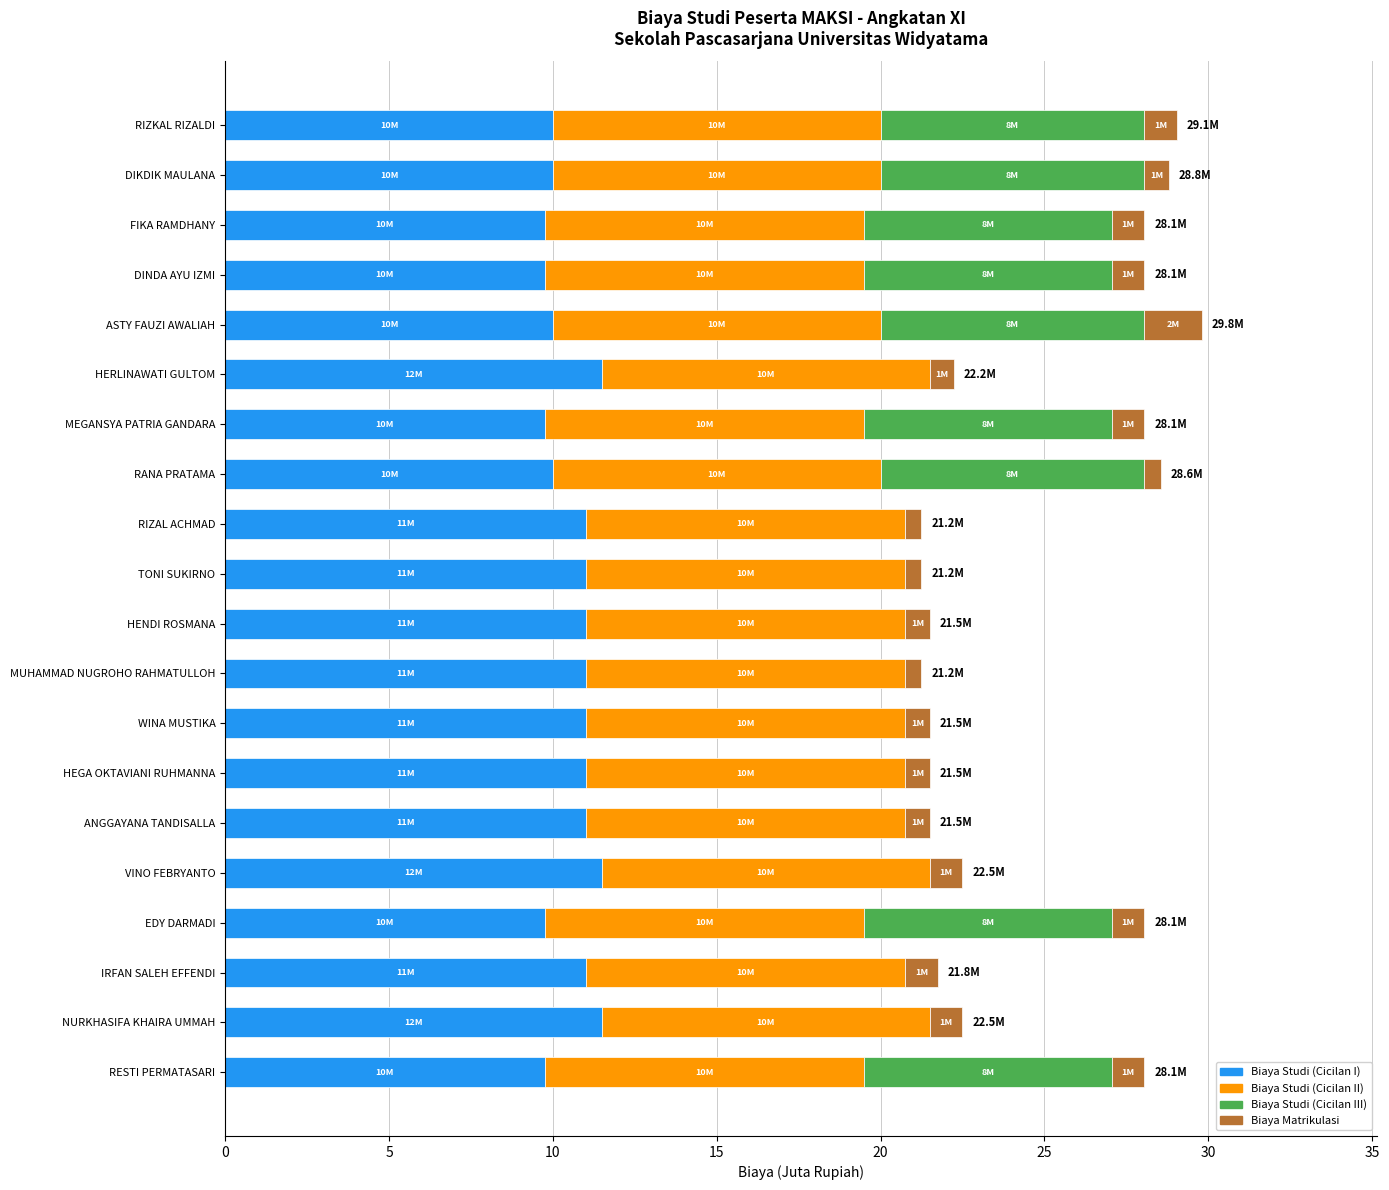

What is the total value across all series at WINA MUSTIKA?

21.5